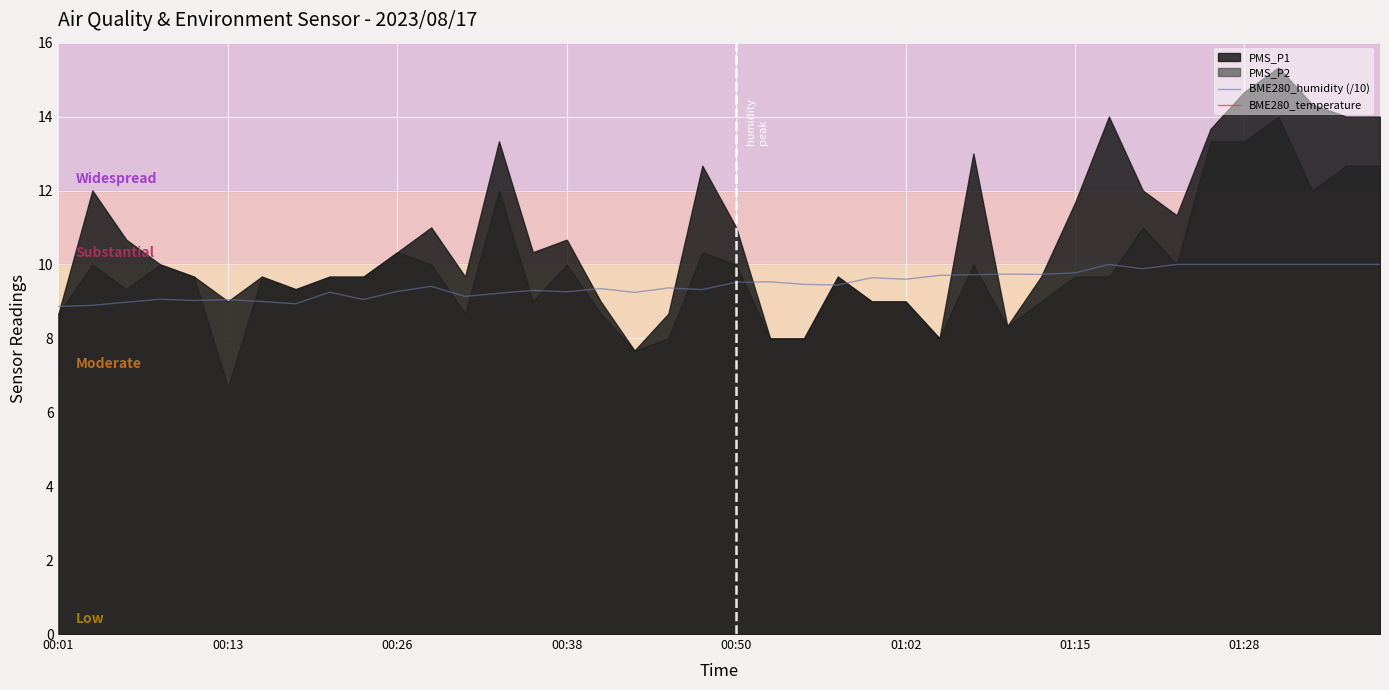

What is the maximum value for BME280_humidity (/10)?

10.0